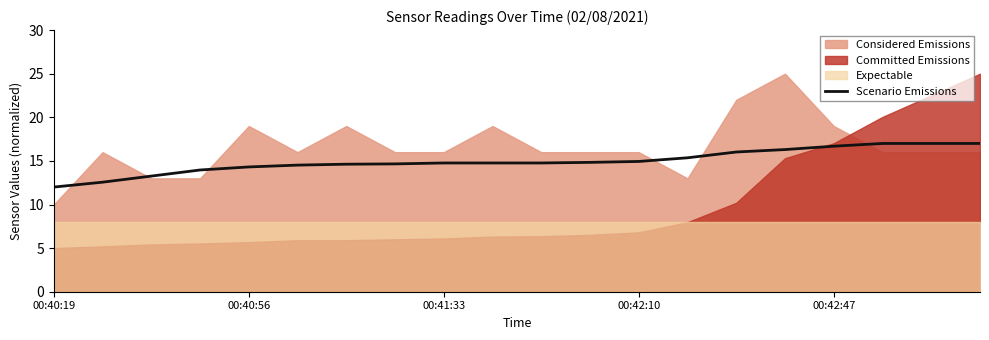

How many data points are less than 14?

4